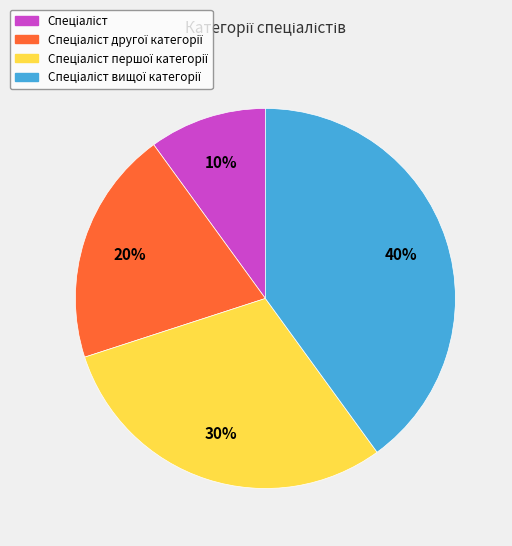

Is there a majority slice in this chart?

No